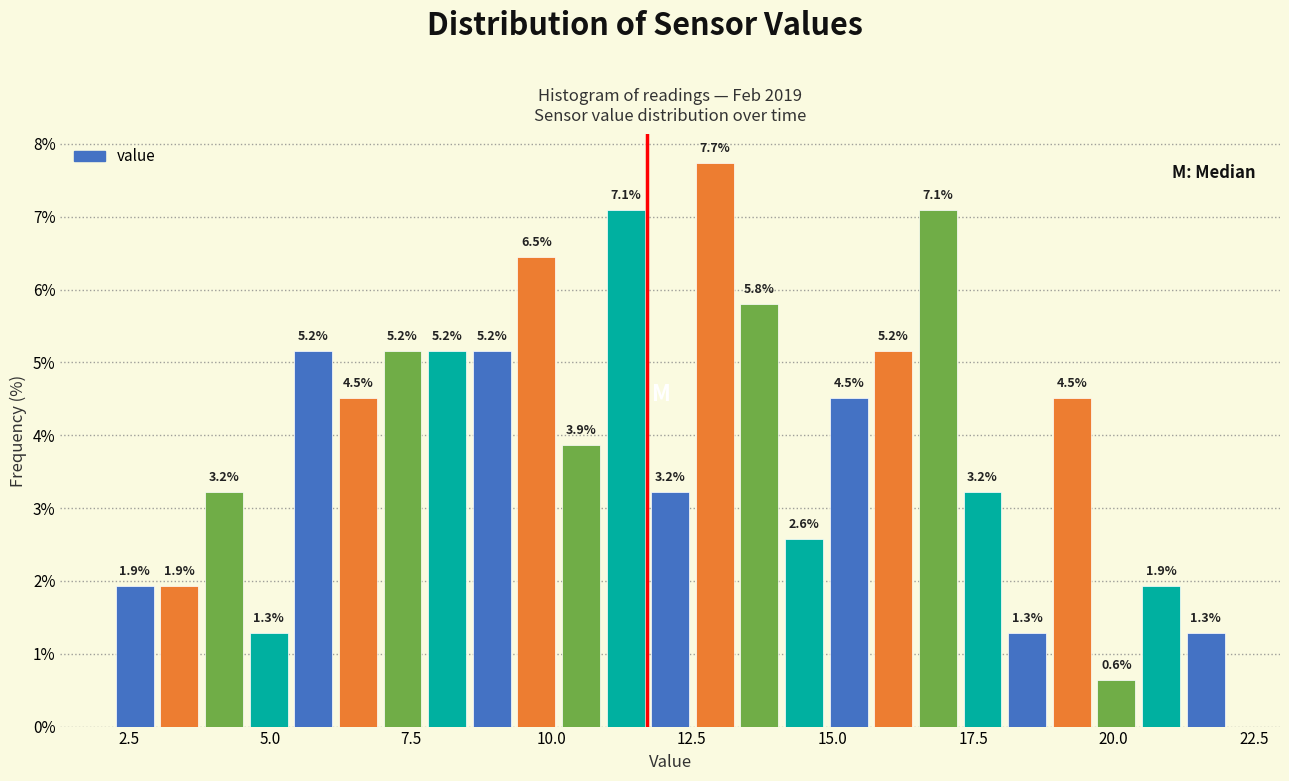

Read against the x-axis, roughly where is the centre of the tallest bar?

13.0